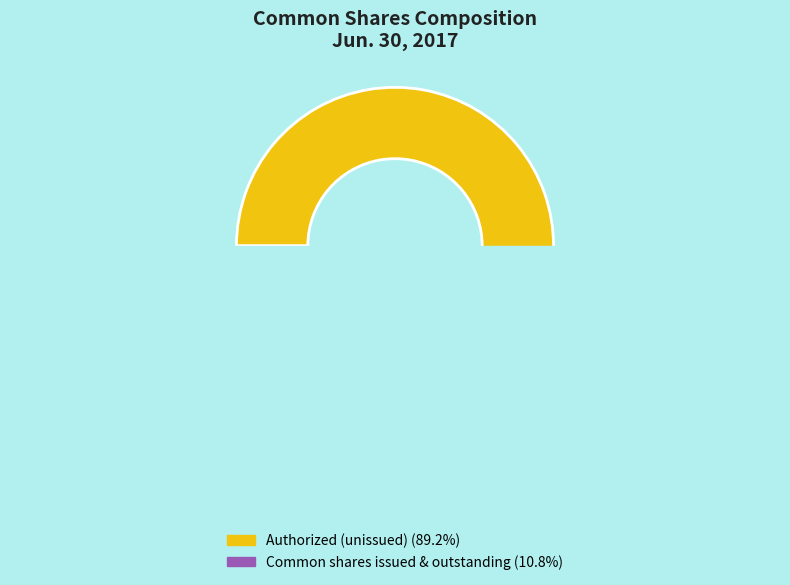

Which category has the biggest portion of the pie?

Common shares authorized